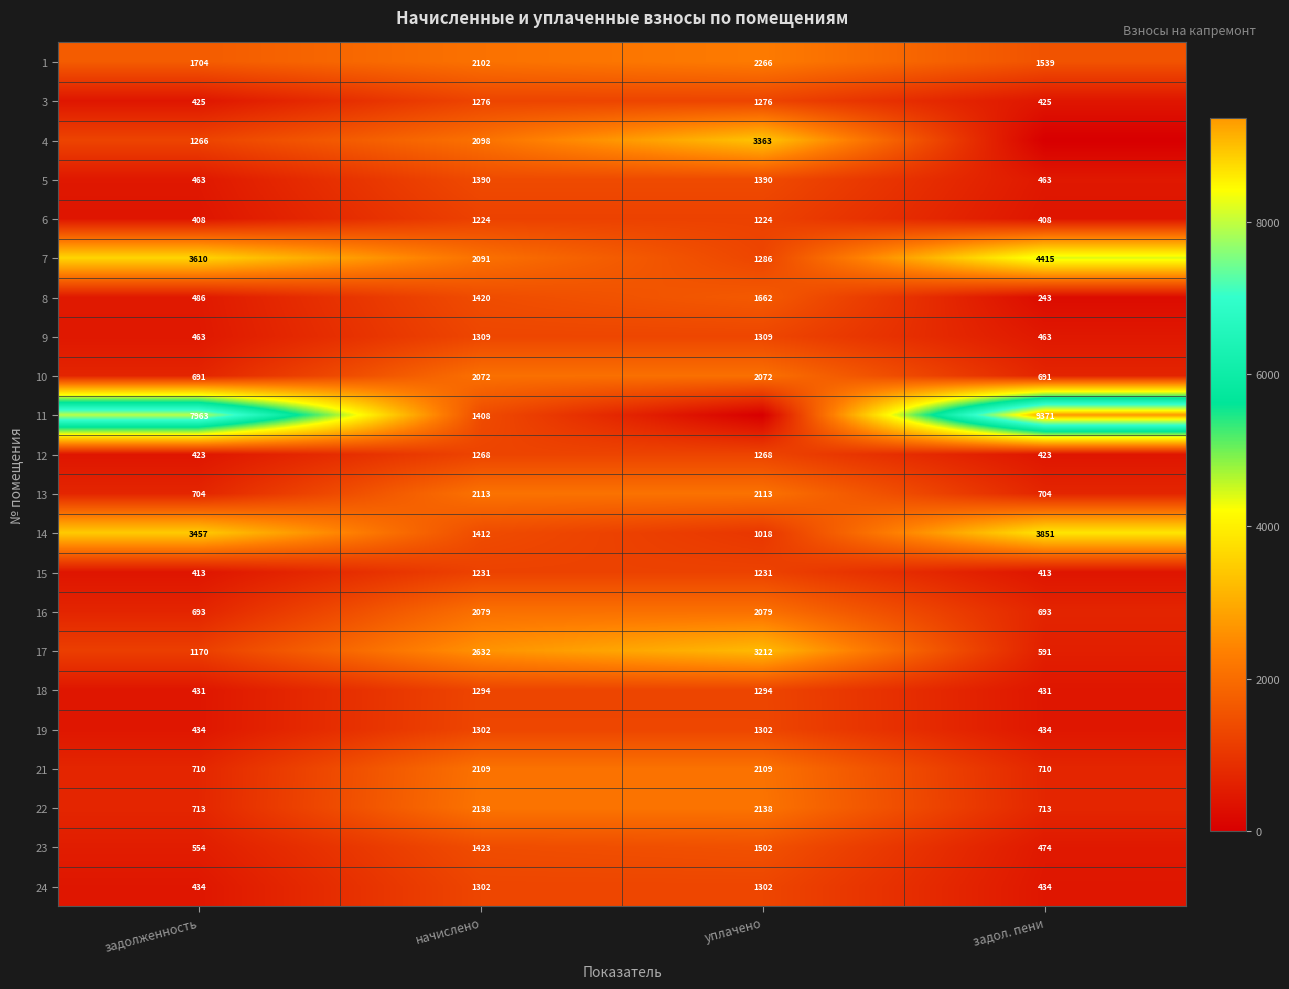

What is the sum of all 13 values?

5634